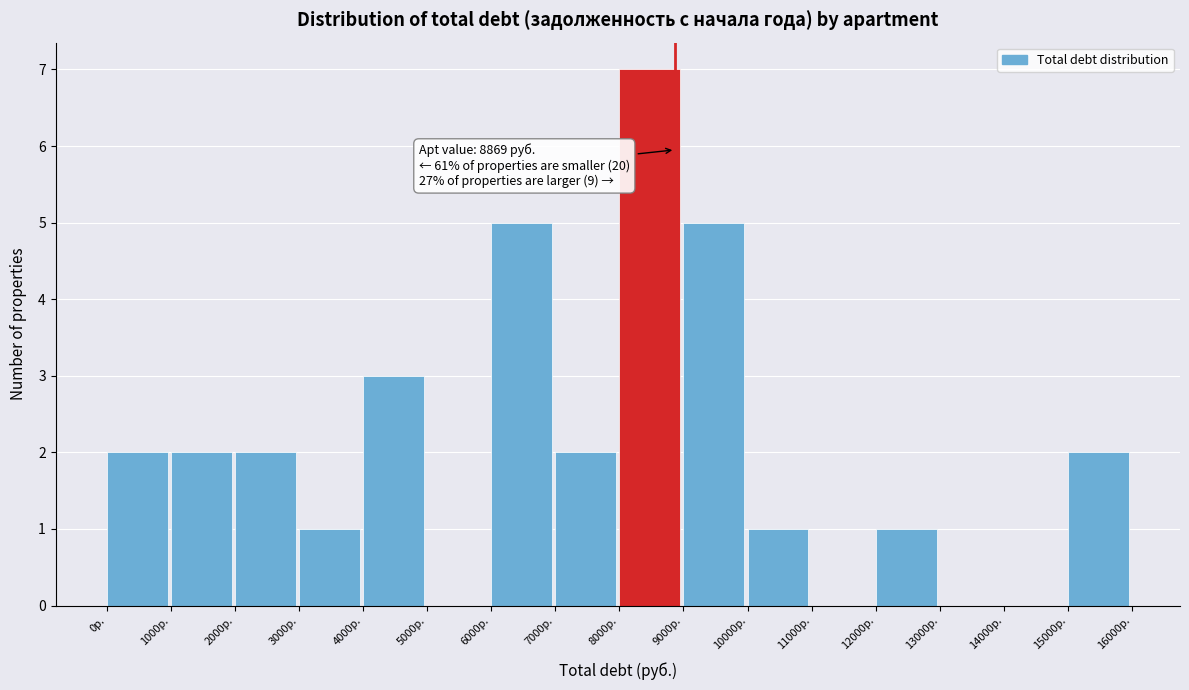

Which range on the x-axis has the tallest bar?

8000 to 9000